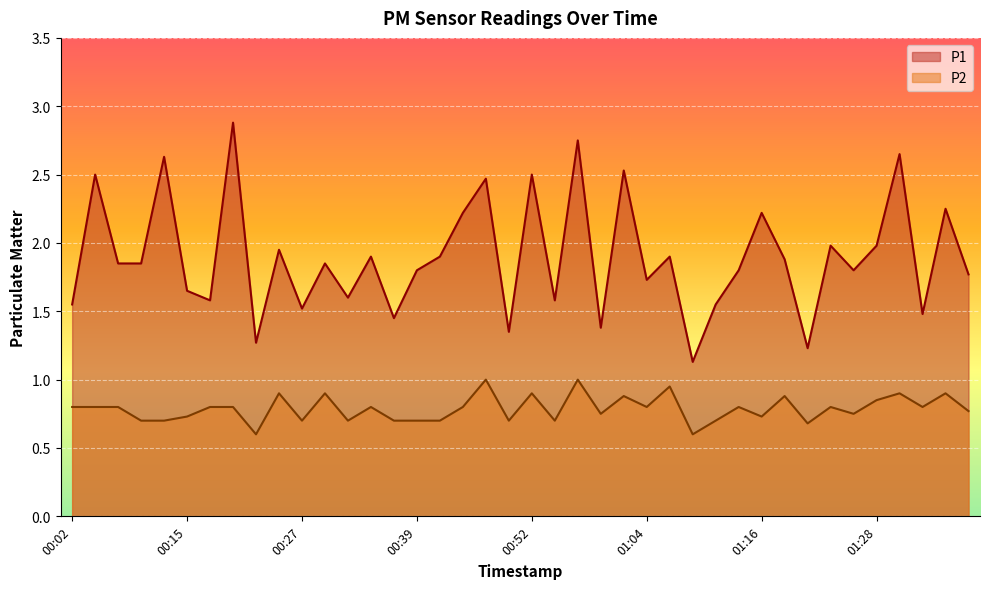

Rank the series at 00:29 from highest to lowest value.

P1, P2